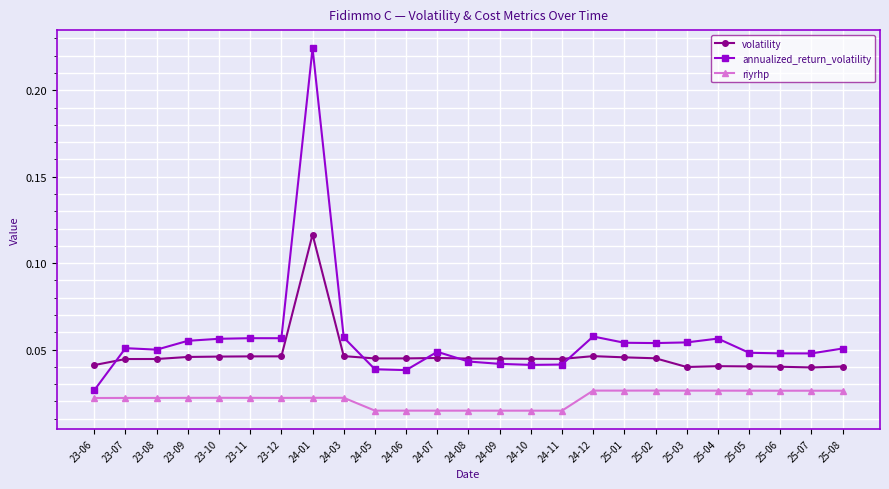

Which category has the highest value across all series?

24-01